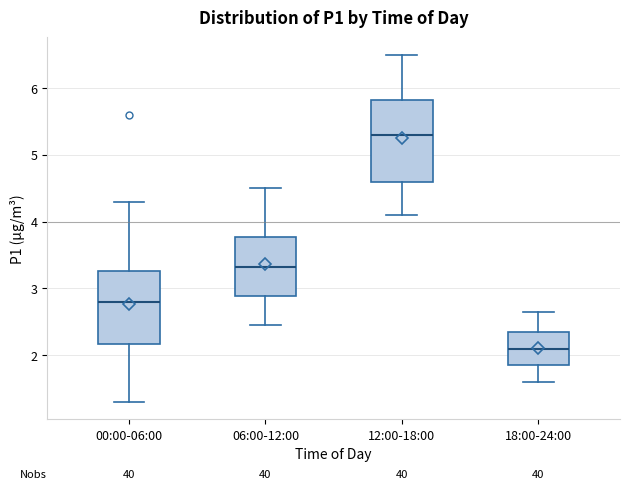

Which box's median line is the lowest?

18:00-24:00